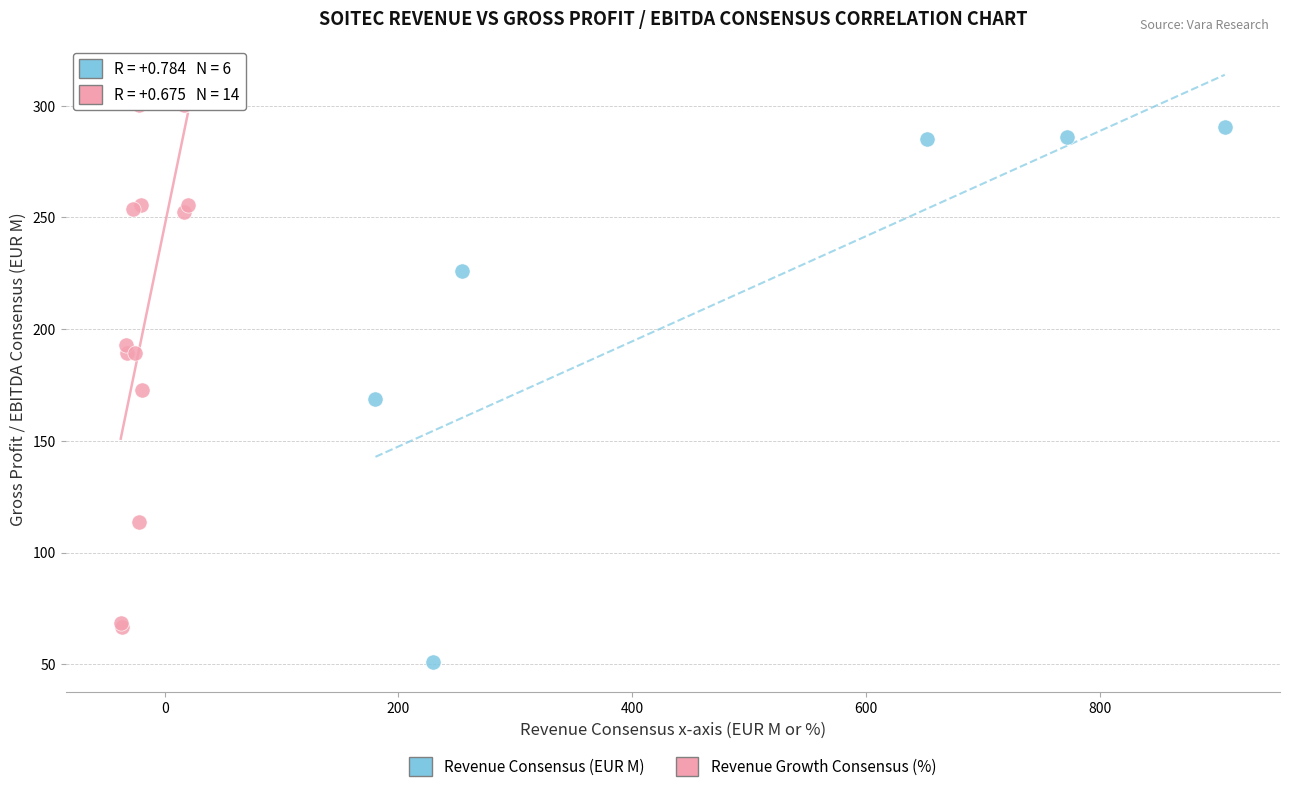

Which series has the largest Y range (max minus min)?

Revenue Growth Consensus (%)